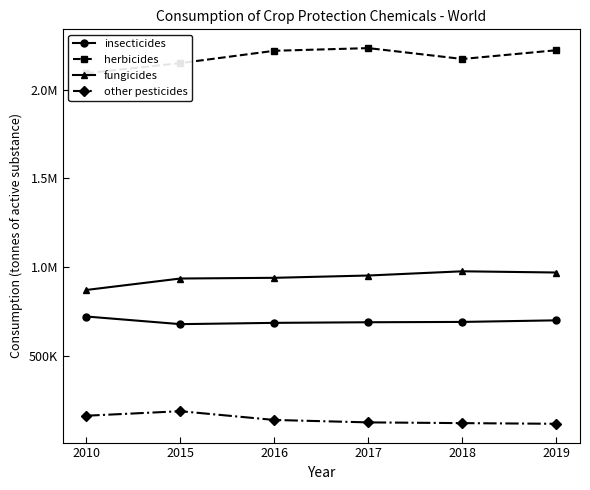

How many distinct data groups are displayed?

4